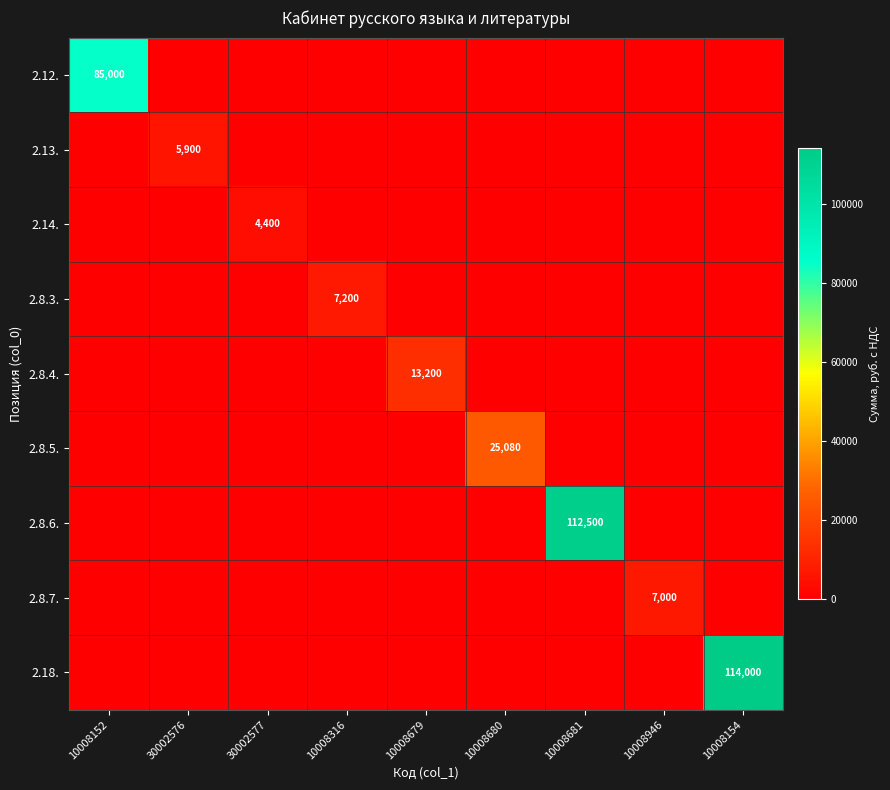

What is the total value across all series at 10008152?

85000